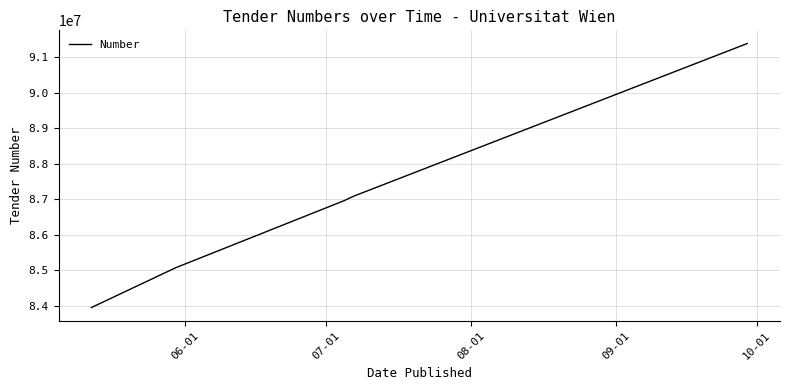

What is the smallest value displayed?

83946859